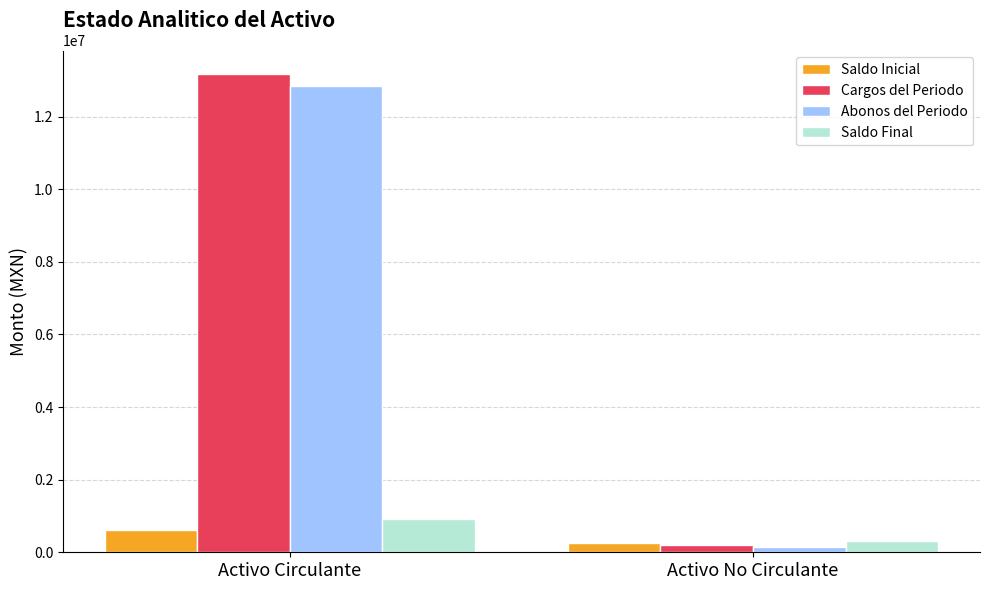

The Abonos del Periodo series shows 12855435.7 at Activo Circulante. True or false?

True